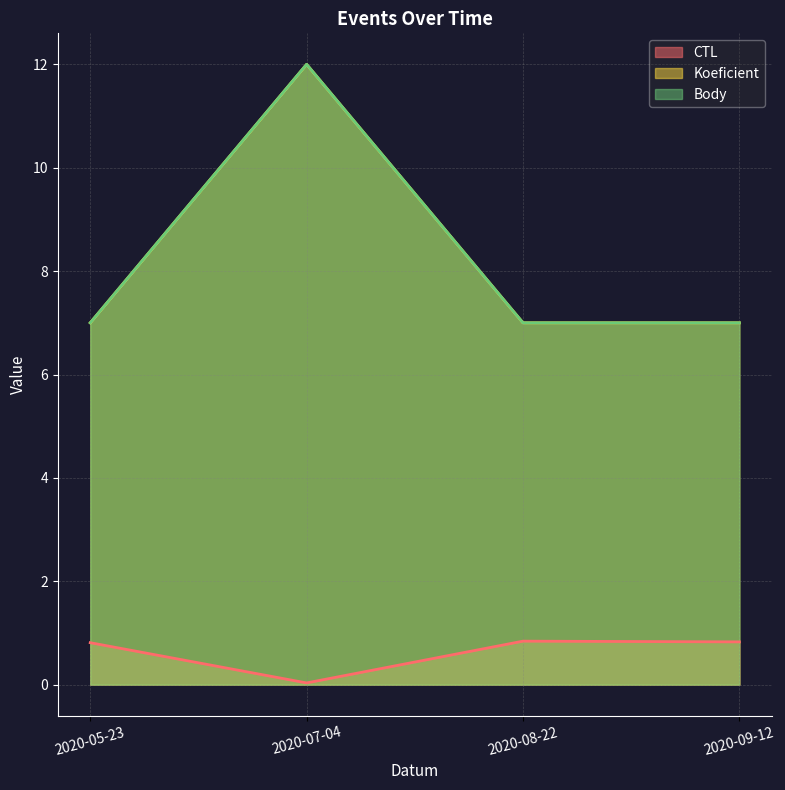

What is the total value across all series at 2020-07-04?

24.0